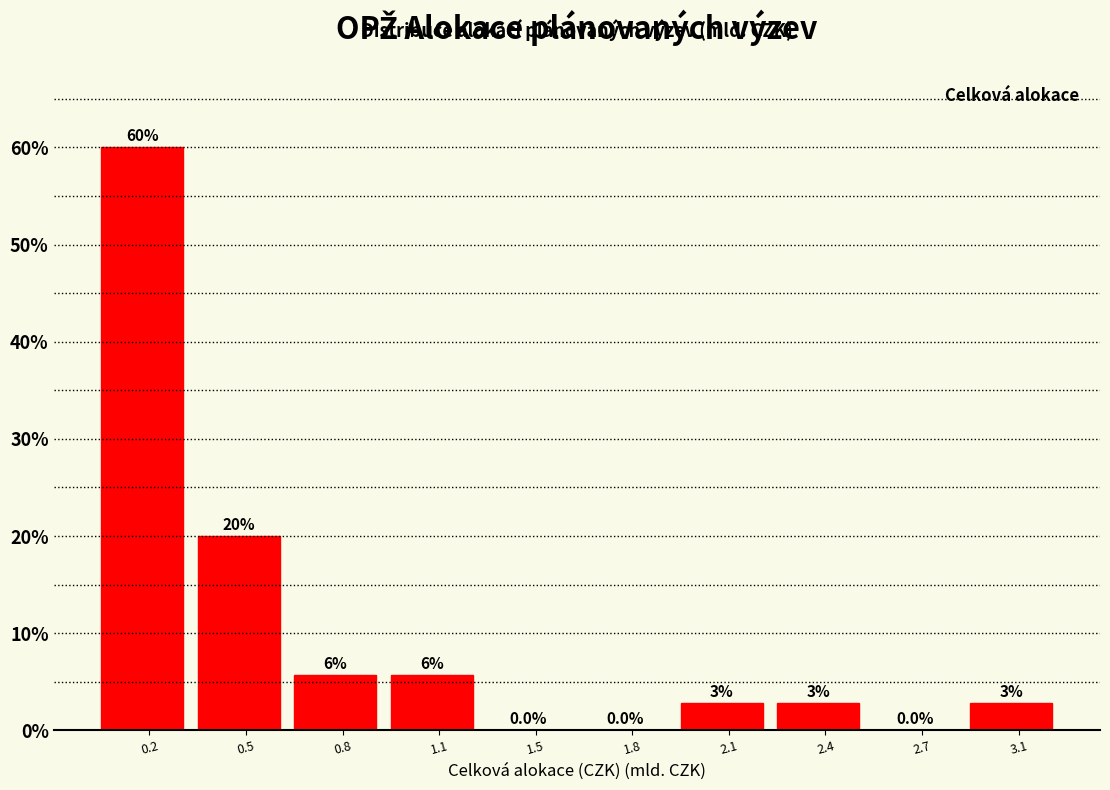

Is it true that the value at 0.8 is 5.7?

True